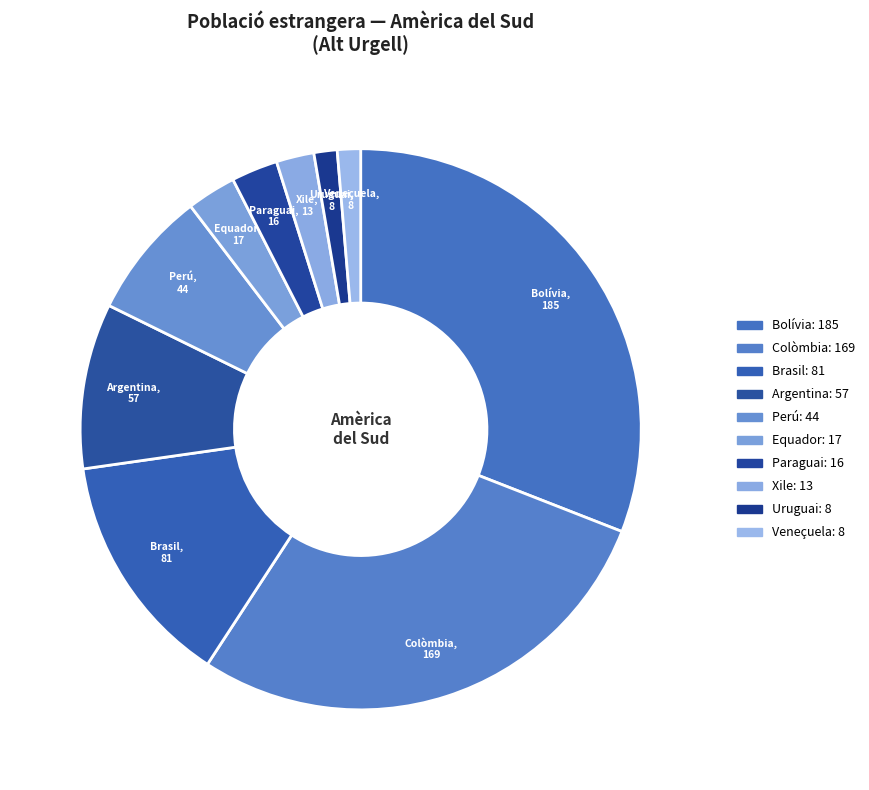

To the nearest percent, what is the combined percentage of Equador and Xile?

5%